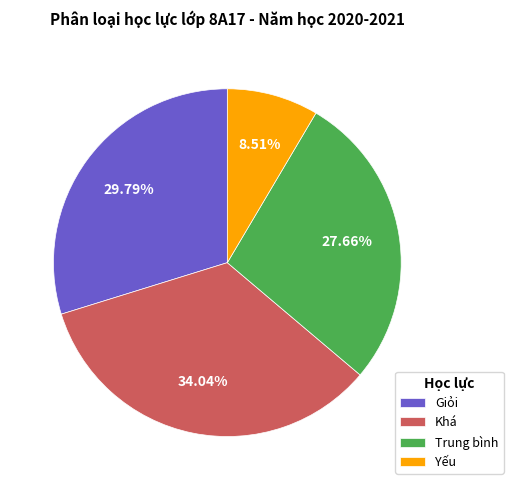

How much of the chart is everything except Khá?

66.0%